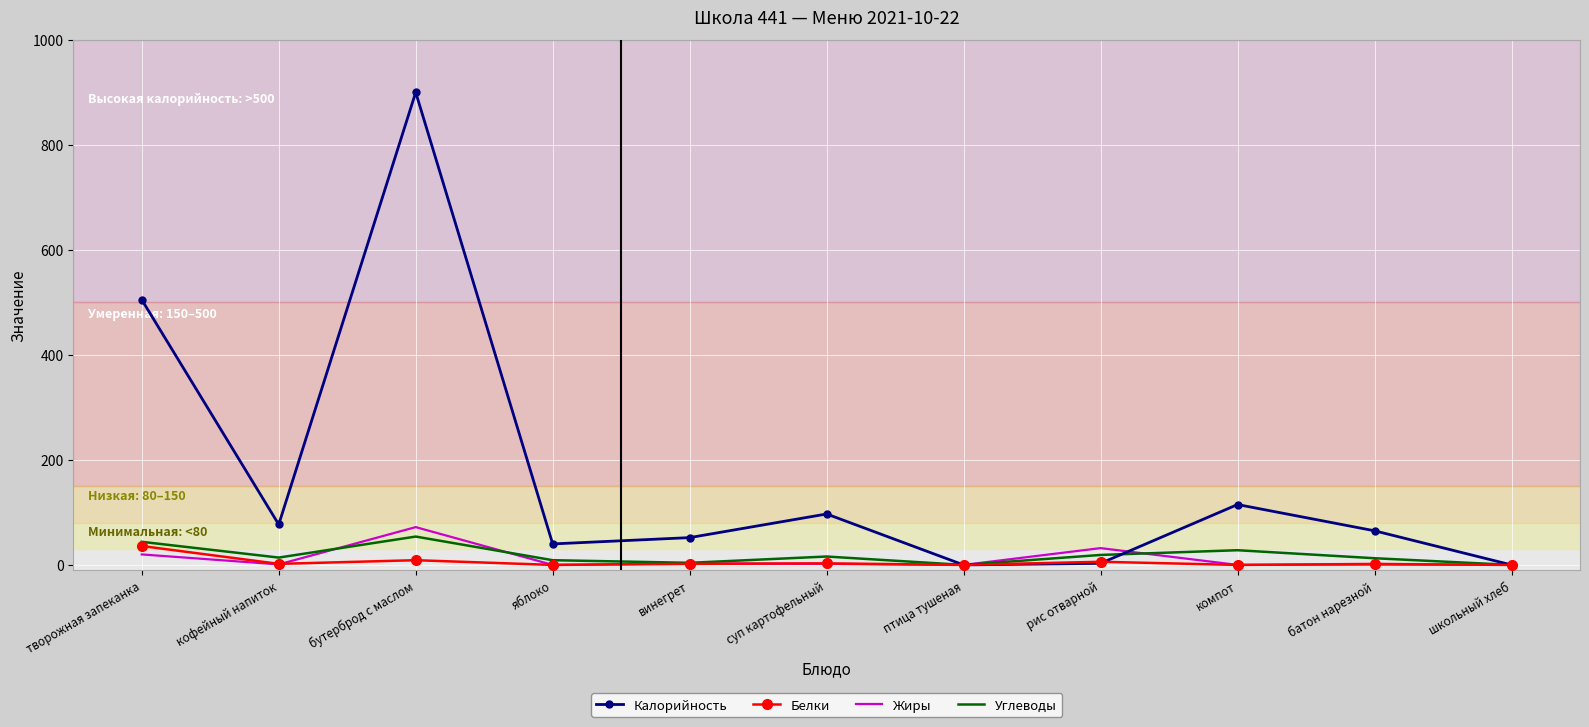

Where is Калорийность nearest to the value 450?

творожная запеканка